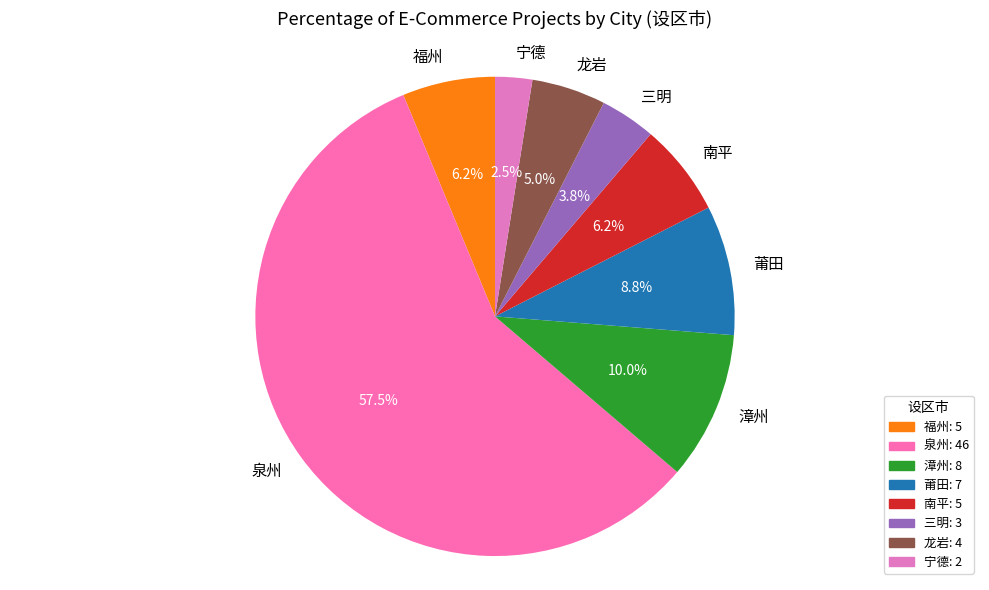

Which slice represents more than half of the pie?

泉州